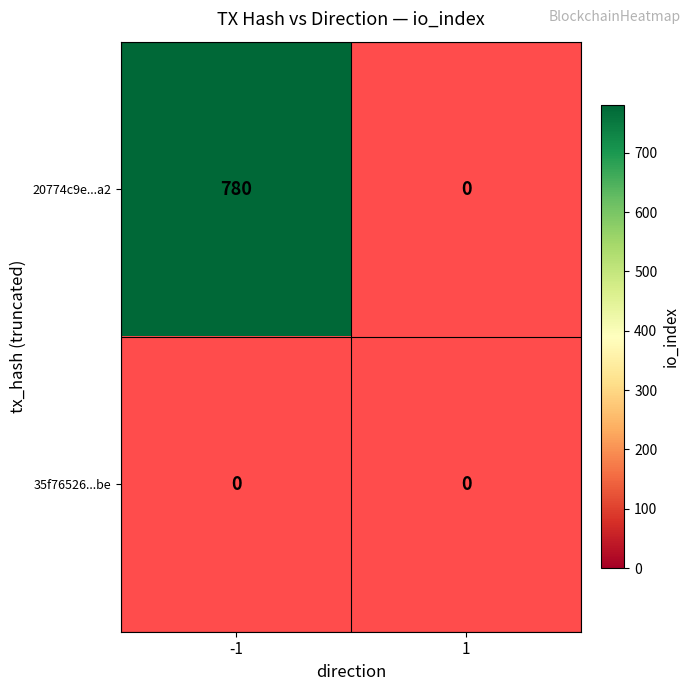

How many 35f76526c3780ea8528869cbec81915578d28be values are between 0 and 1?

2